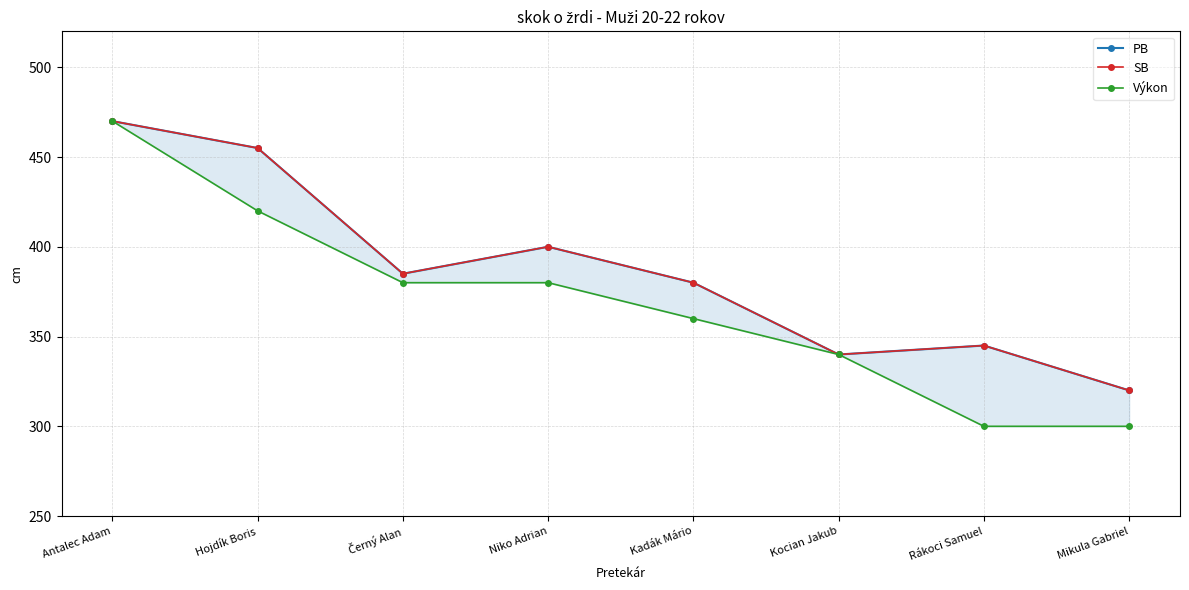

Reading left to right, transcribe all the data shown in this chart.

PB: Antalec Adam=470	Hojdík Boris=455	Černý Alan=385	Niko Adrian=400	Kadák Mário=380	Kocian Jakub=340	Rákoci Samuel=345	Mikula Gabriel=320
SB: Antalec Adam=470	Hojdík Boris=455	Černý Alan=385	Niko Adrian=400	Kadák Mário=380	Kocian Jakub=340	Rákoci Samuel=345	Mikula Gabriel=320
Výkon: Antalec Adam=470	Hojdík Boris=420	Černý Alan=380	Niko Adrian=380	Kadák Mário=360	Kocian Jakub=340	Rákoci Samuel=300	Mikula Gabriel=300